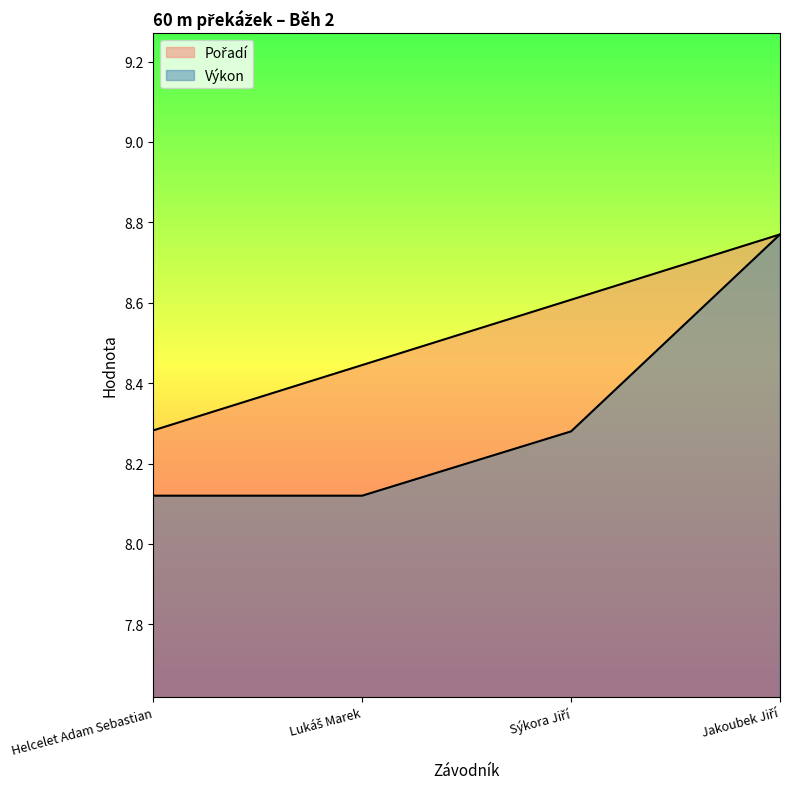

Rank the categories by Výkon value from highest to lowest.

Jakoubek Jiří, Sýkora Jiří, Helcelet Adam Sebastian, Lukáš Marek